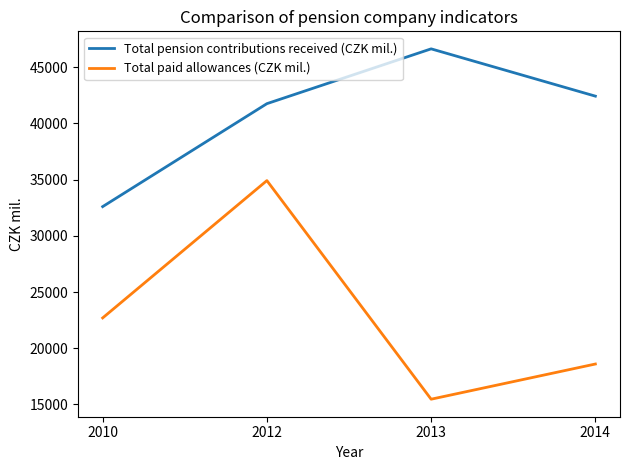

At which category is the sum across all series the highest?

2012